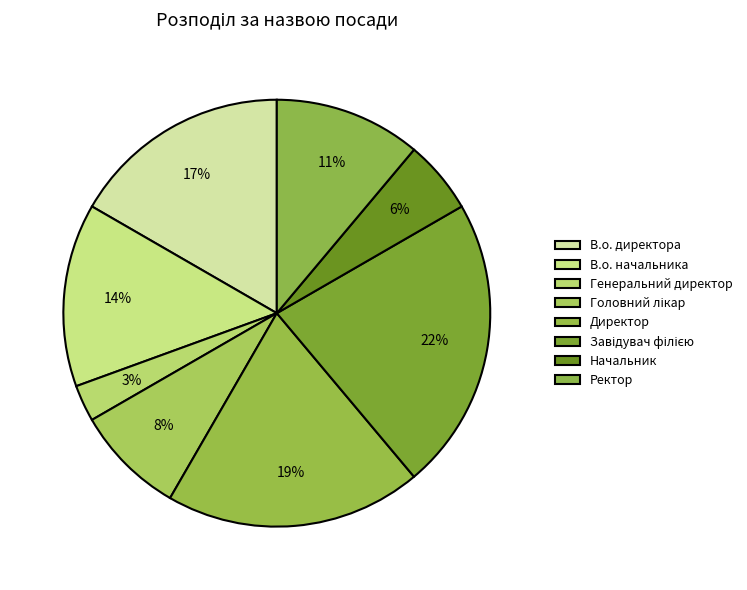

True or false: Ректор accounts for 23% of the total.

False